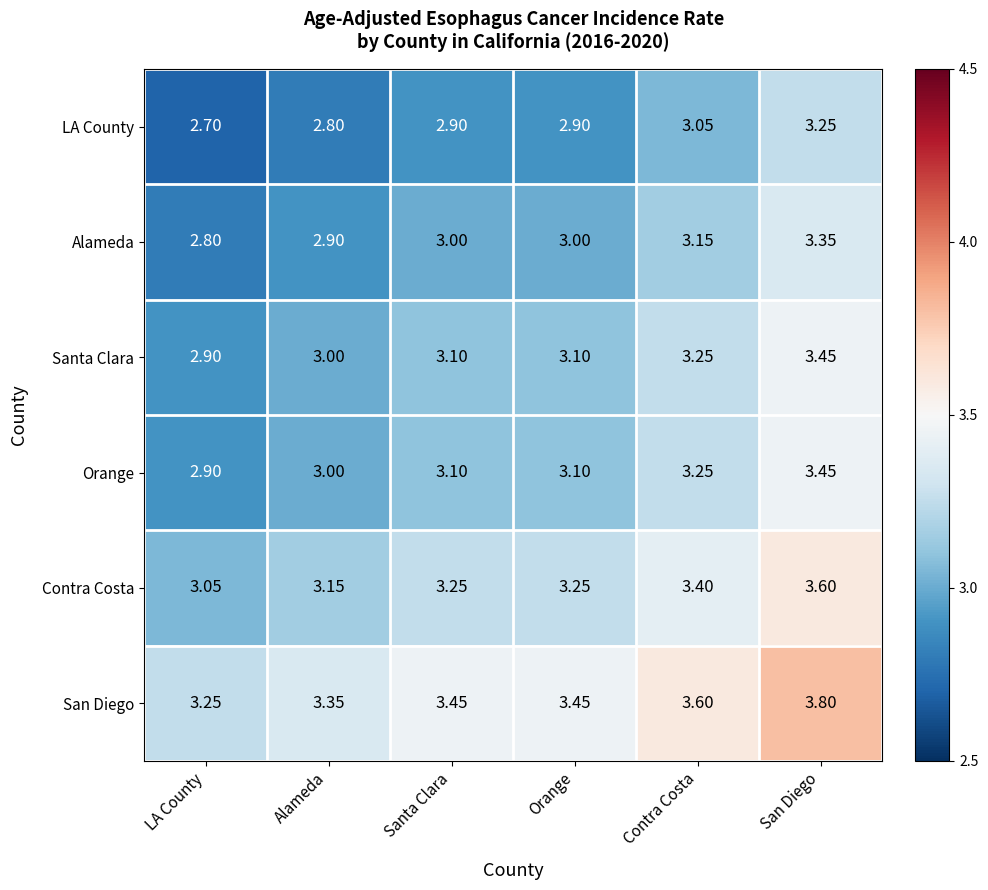

Which category has the lowest value across all series?

LA County